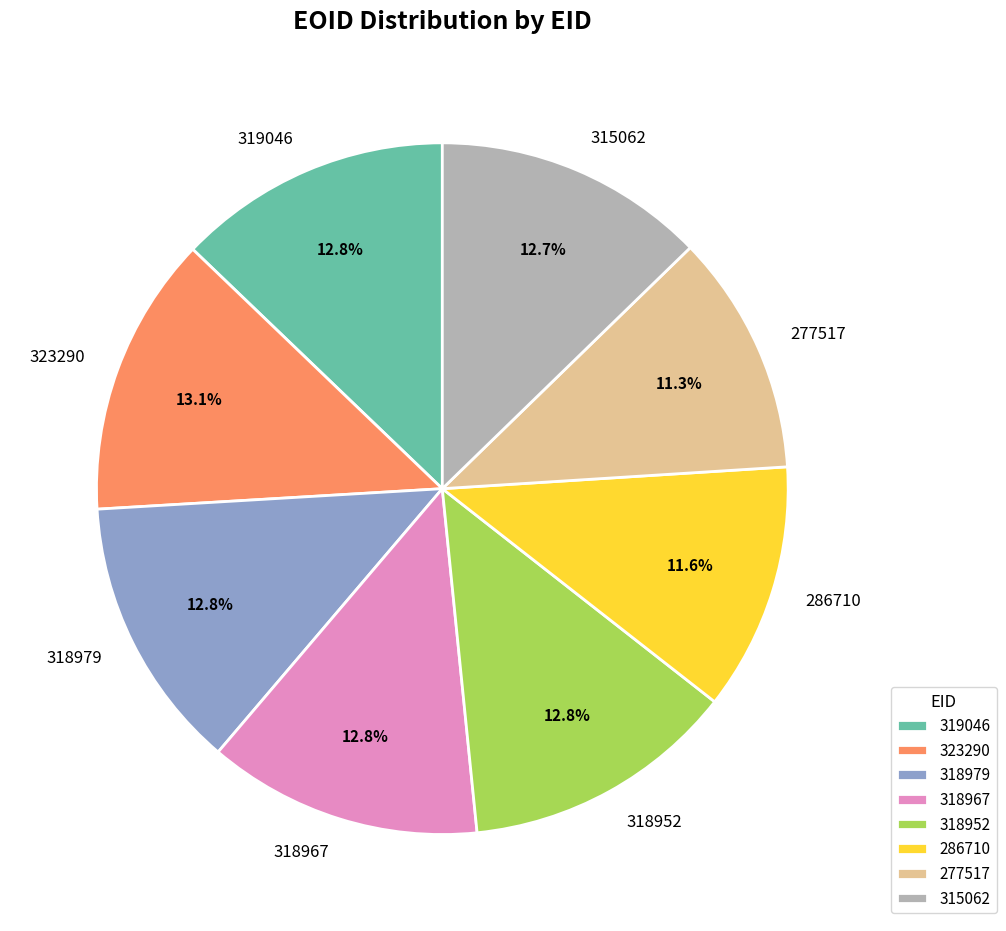

What is the total percentage of 286710 and 319046?

24.4%